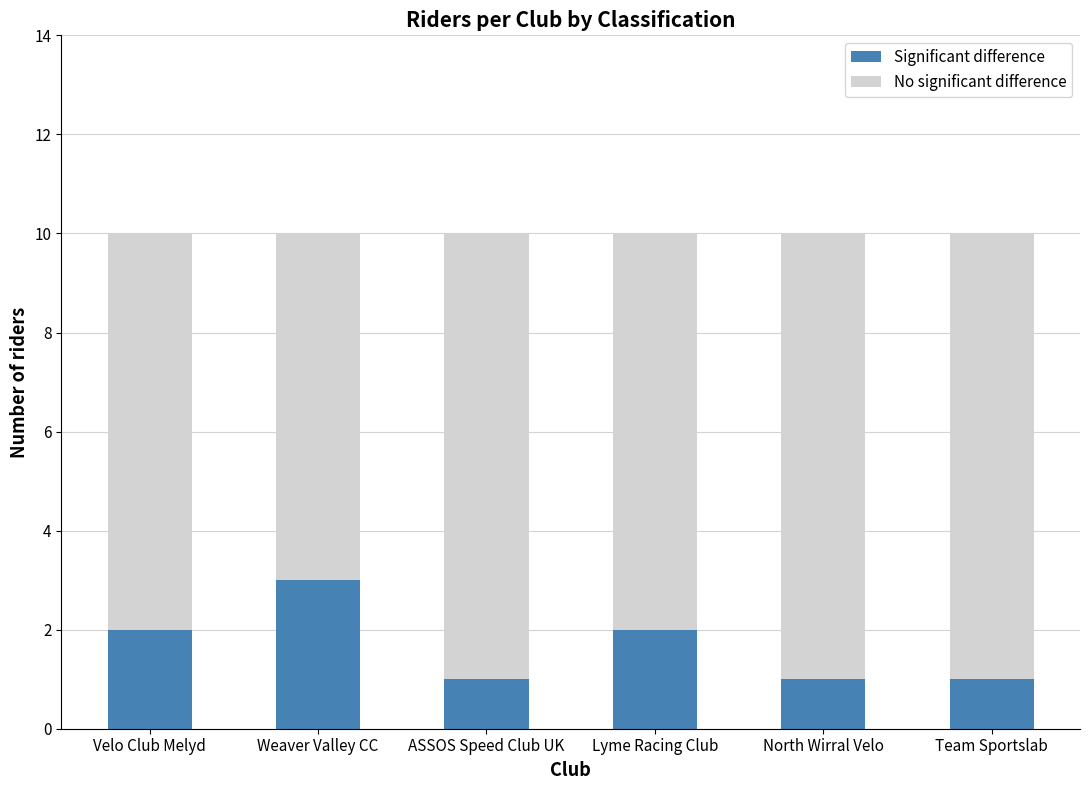

Which category has the highest value in the Significant difference series?

Weaver Valley CC